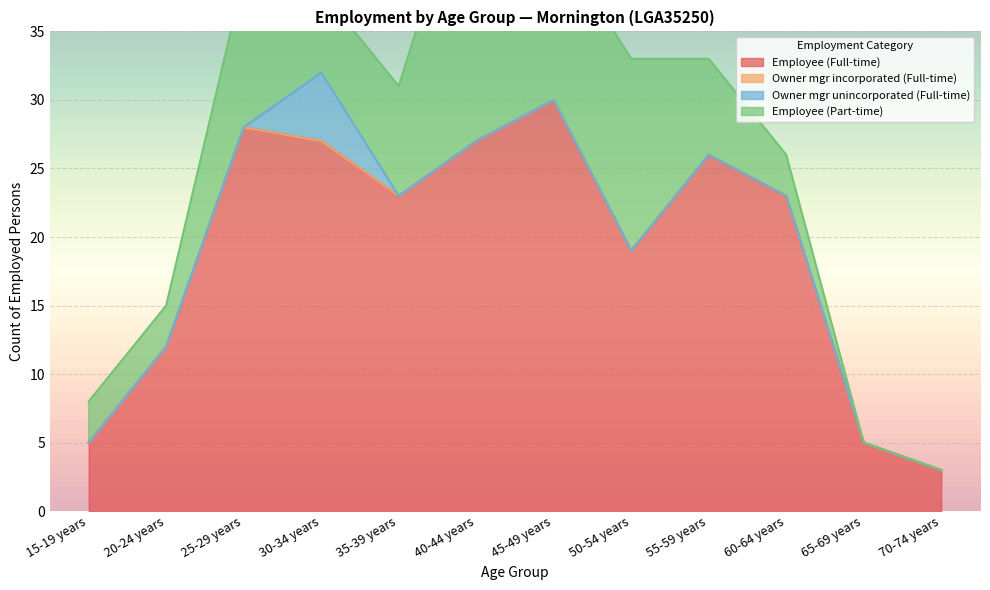

What is the difference between the Owner mgr unincorporated (Full-time) values at 30-34 years and 45-49 years?

5